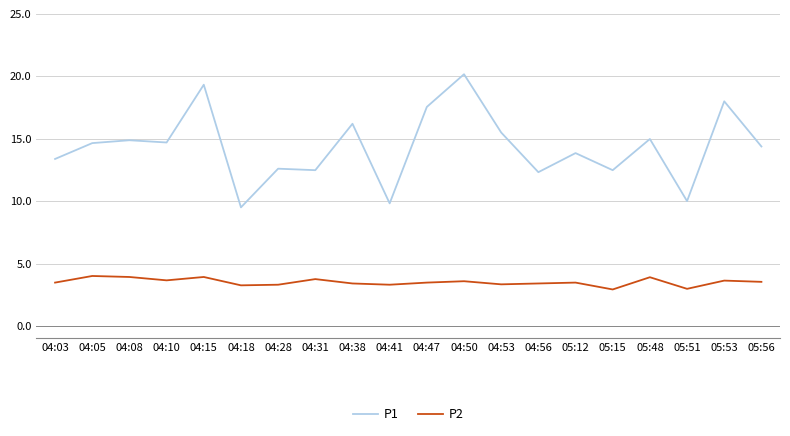

True or false: P2 has a value of 1.2 at 04:41.

False